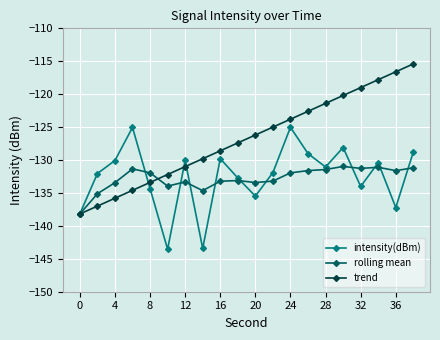

Which series has the largest total across all categories?

trend